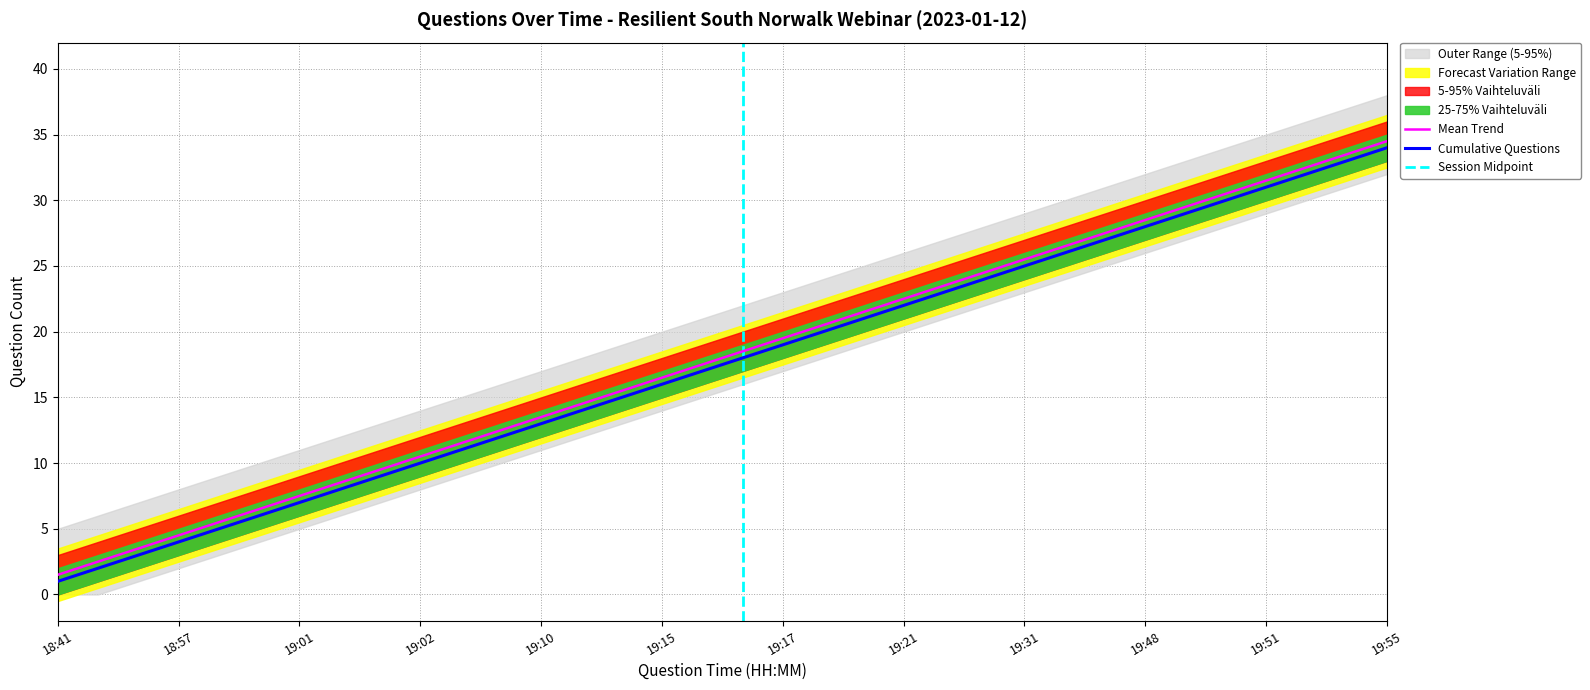

How many distinct data groups are displayed?

6